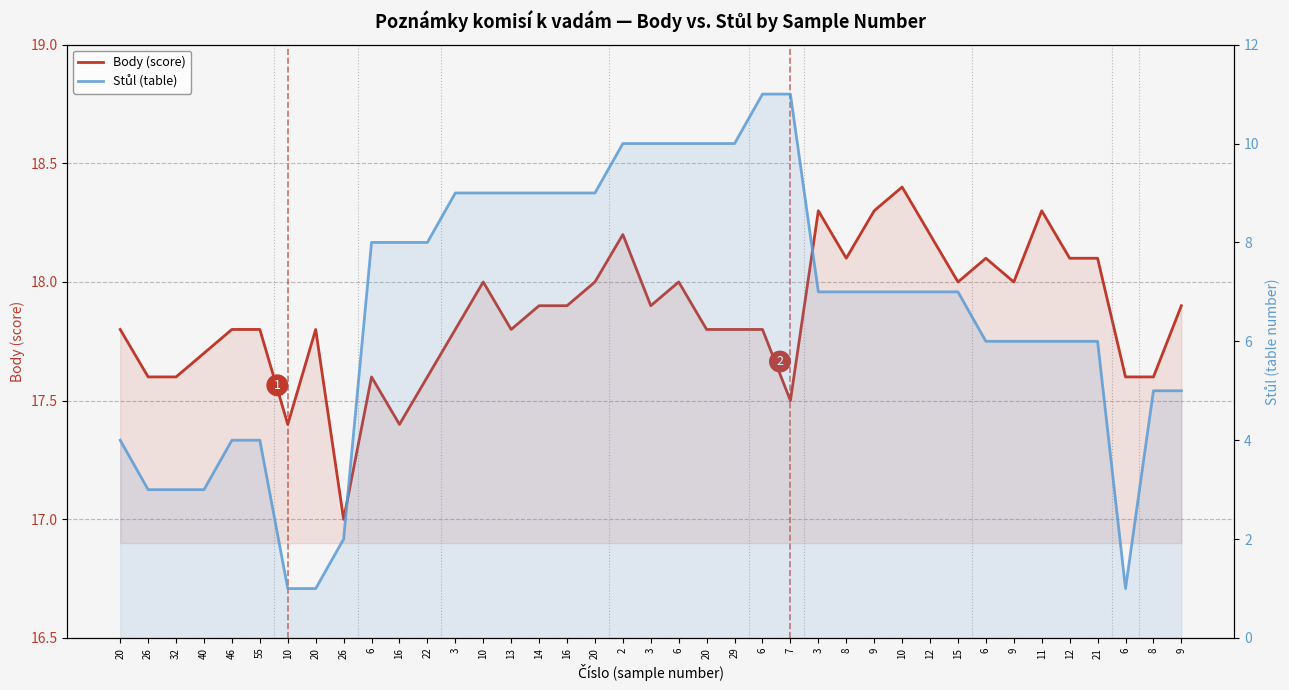

List the labels in order of Body (score) value, smallest first.

26, 10, 16, 7, 26, 32, 6, 22, 6, 8, 40, 20, 46, 55, 20, 3, 13, 20, 29, 6, 14, 16, 3, 9, 10, 20, 6, 15, 9, 8, 6, 12, 21, 2, 12, 3, 9, 11, 10